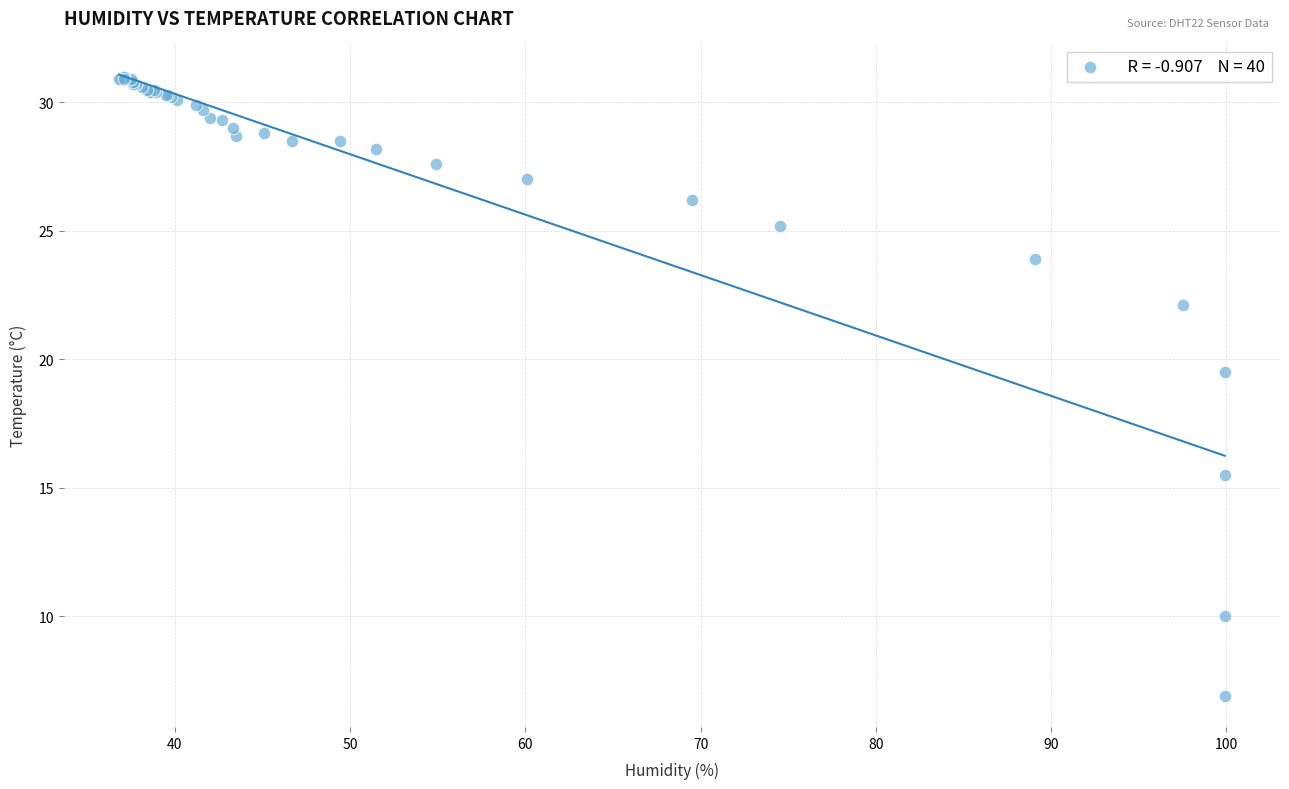

What Y value in the scatter plot is closest to 18?

19.5